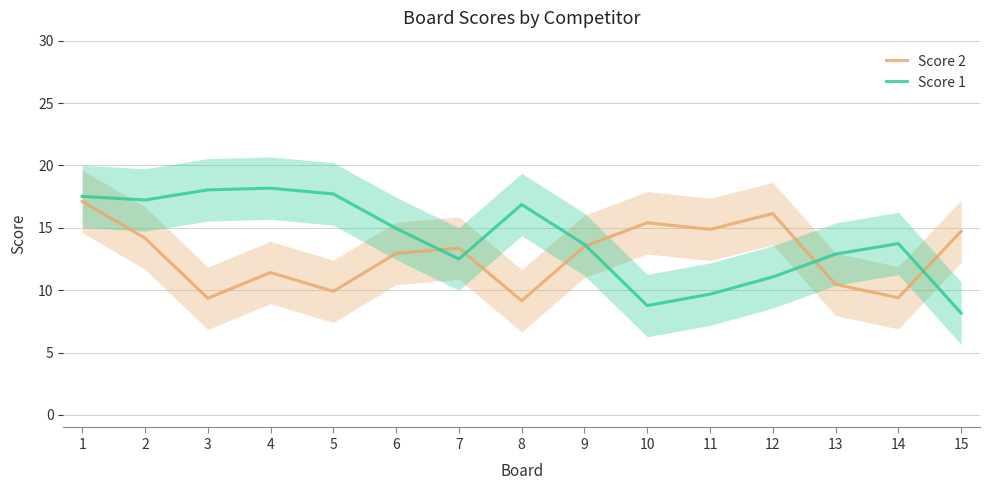

Where does the Score 1 series first go above 13?

1